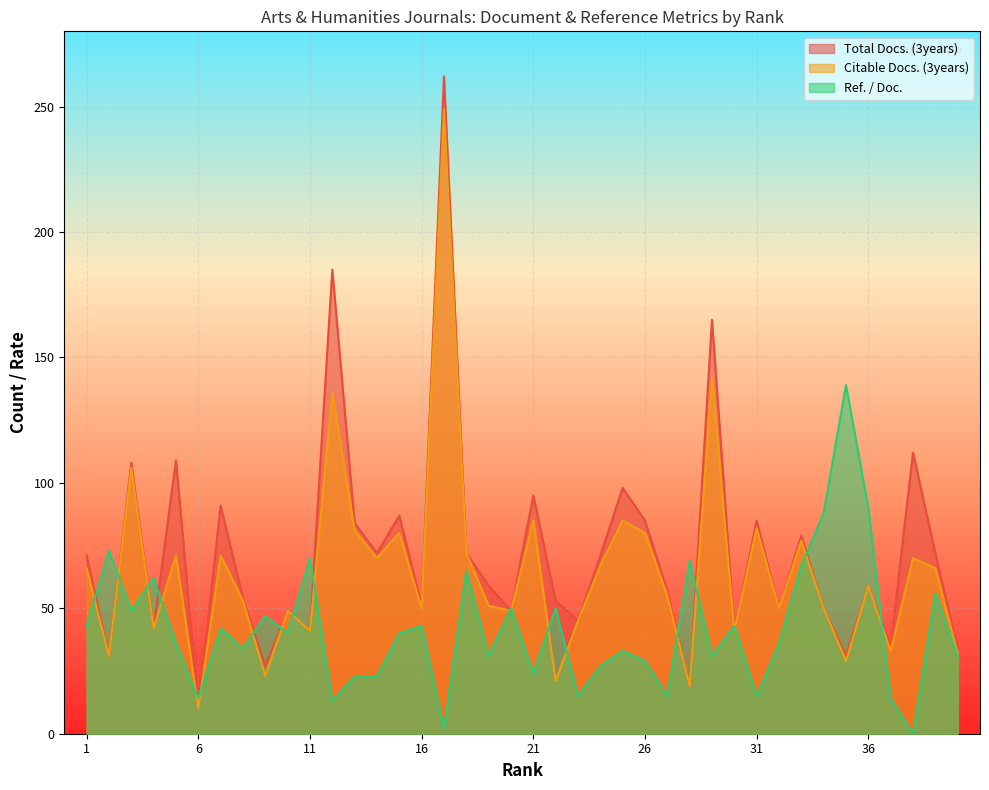

How many interior local valleys does the Ref. / Doc. series have?

13